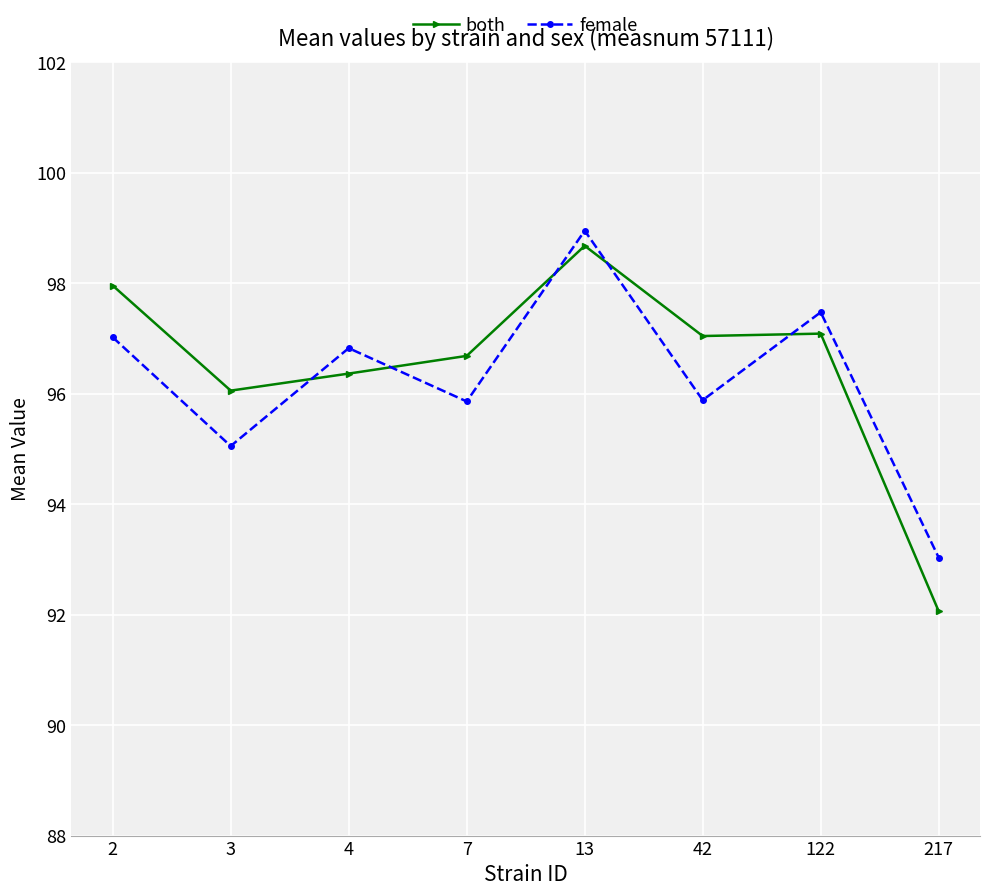

At how many categories does at least one series exceed 92?

8